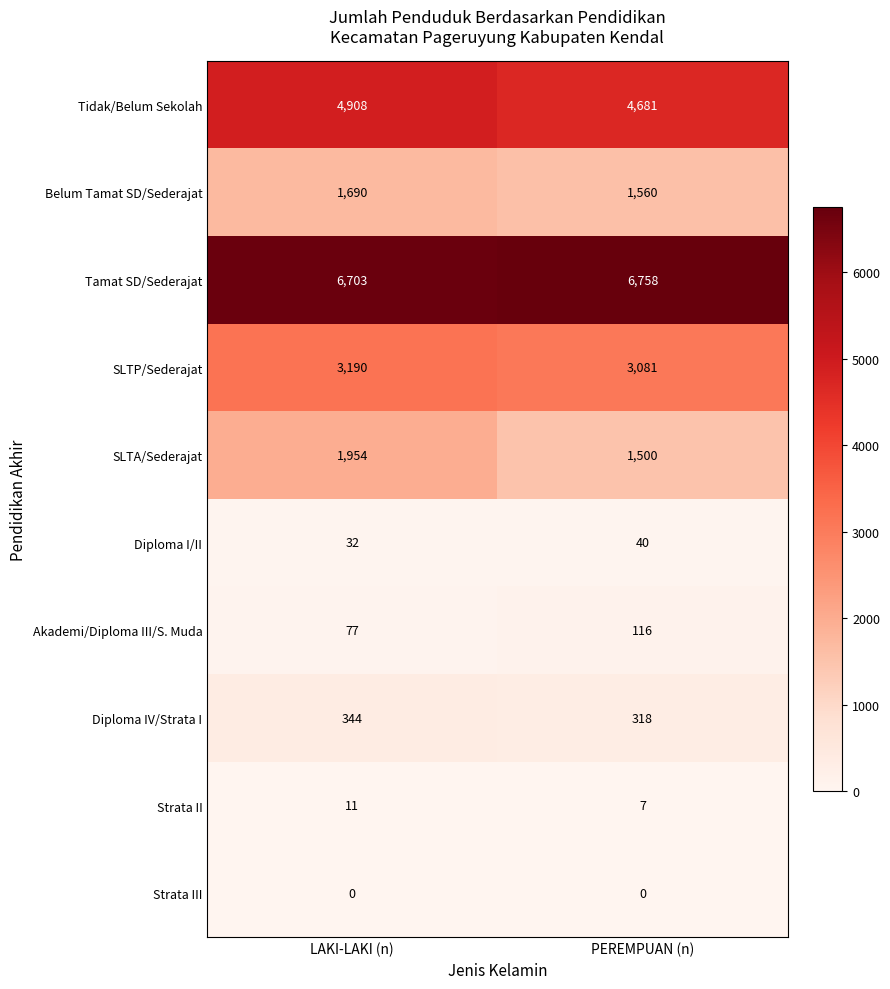

Rank the series at LAKI-LAKI (n) from lowest to highest value.

Strata III, Strata II, Diploma I/II, Akademi/Diploma III/S. Muda, Diploma IV/Strata I, Belum Tamat SD/Sederajat, SLTA/Sederajat, SLTP/Sederajat, Tidak/Belum Sekolah, Tamat SD/Sederajat